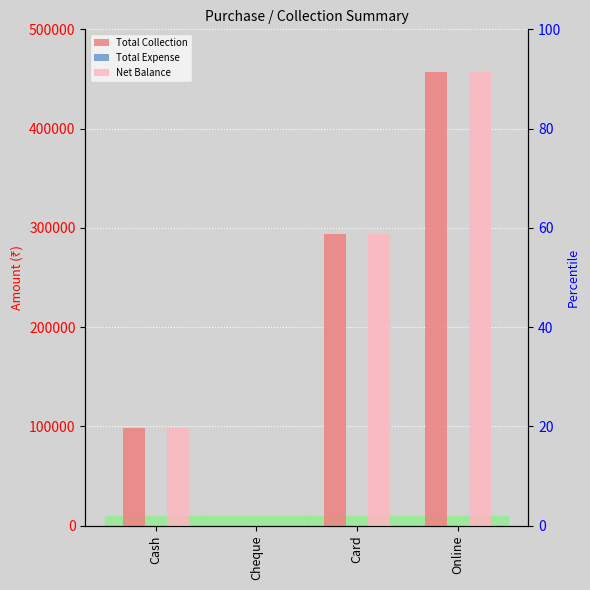

How many values in Total Collection are above zero?

3